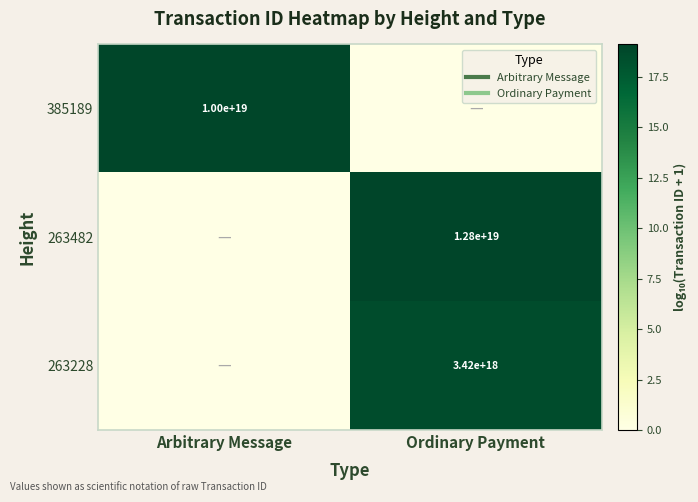

Where does the 385189 series first go above 19?

Arbitrary Message